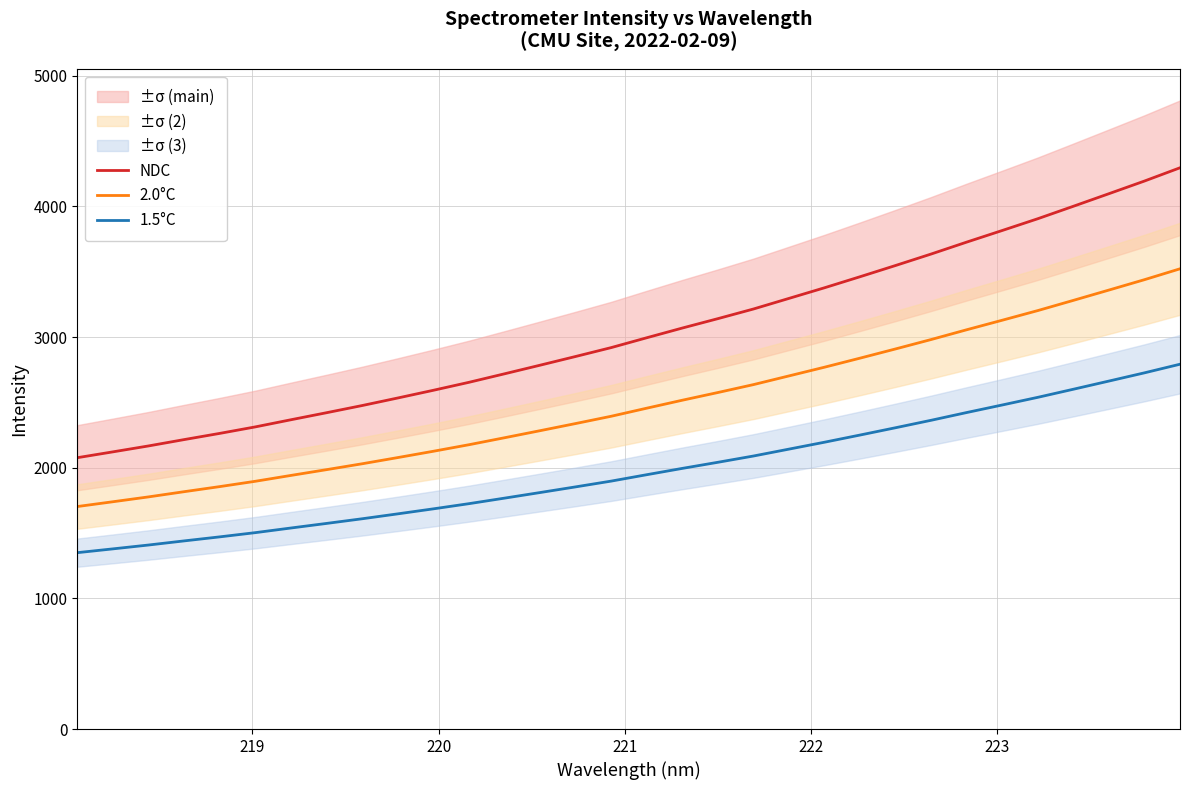

At how many categories does at least one series exceed 3951?

4